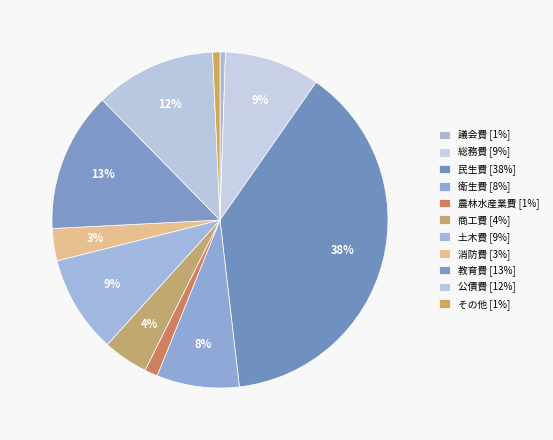

The 公債費 slice represents 12% of the pie. True or false?

True